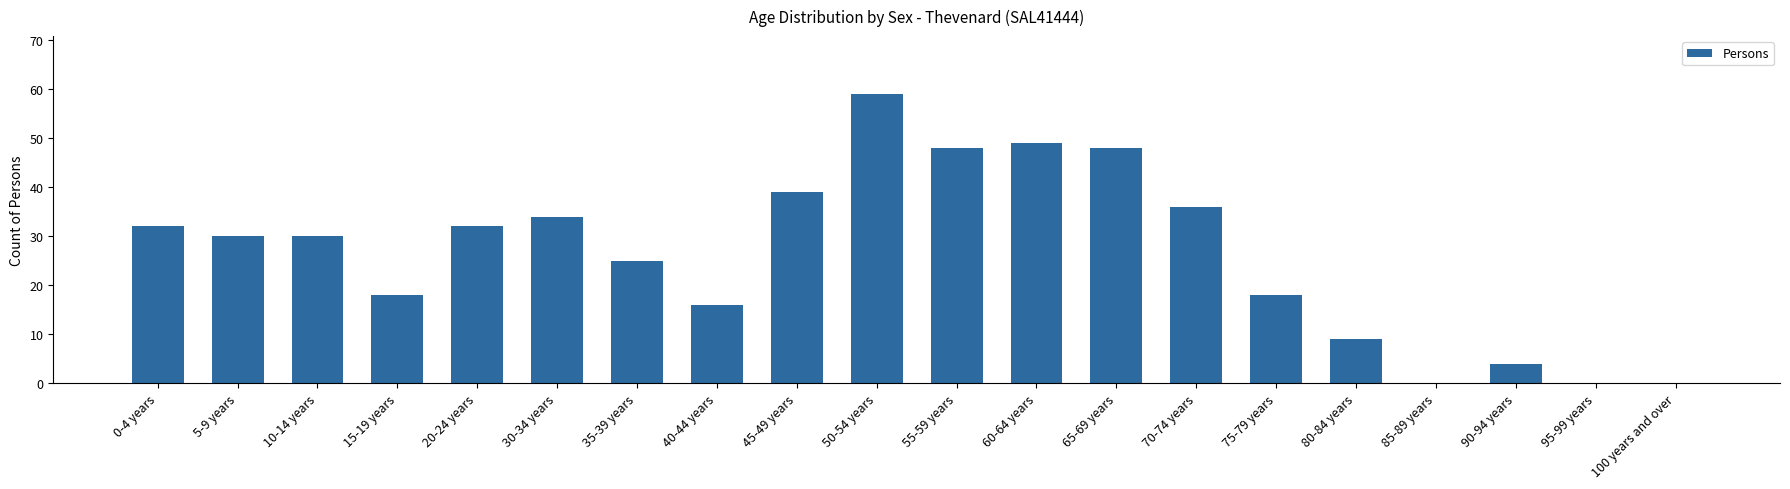

True or false: the data shows -34 at 85-89 years.

False